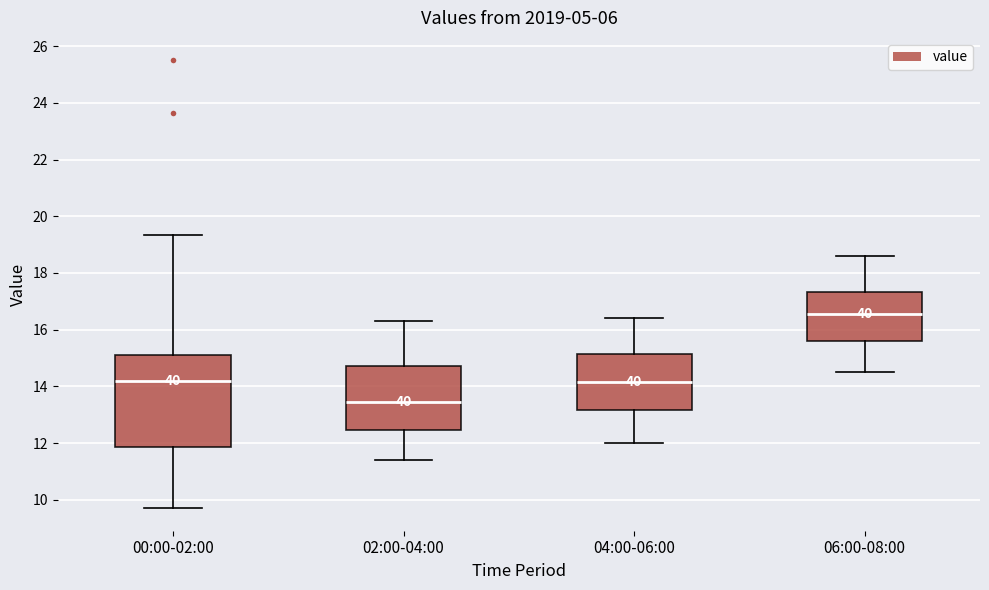

Where does the upper whisker of the box for 04:00-06:00 end on the y-axis? The values are not printed on the chart, so give them approximately, as read against the axis.

16.4